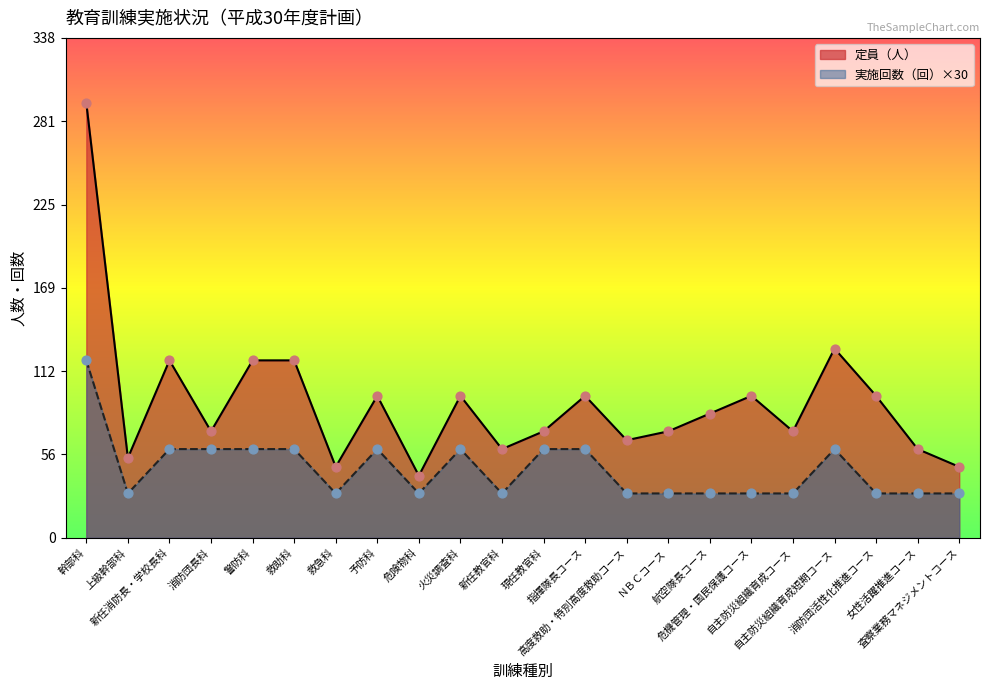

Is the value of 実施回数（回） at 女性活躍推進コース greater than the value of 定員（人） at 航空隊長コース?

No